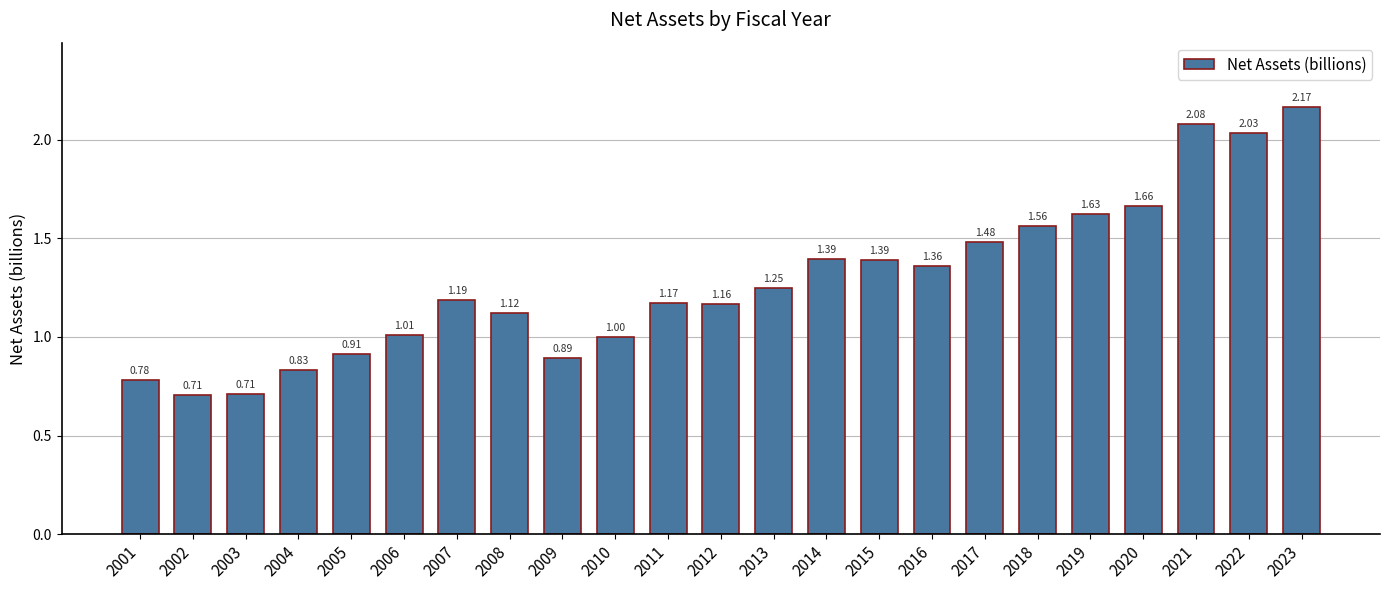

Between 2006 and 2004, which is larger?

2006